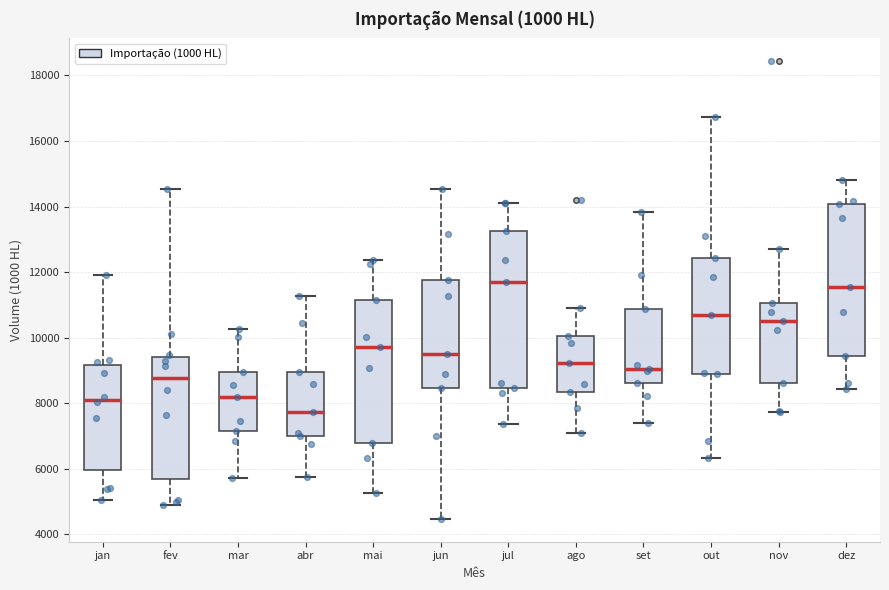

Reading left to right, read every box against the y-axis: the position of its median line, the range the box covers, and the ends of its whiskers. The values are not printed on the chart, so give them approximately, as read against the axis.

jan: median 8200, box 6000 to 9200, whiskers 5000 to 12000
fev: median 8800, box 5600 to 9400, whiskers 4800 to 14600
mar: median 8200, box 7200 to 9000, whiskers 5800 to 10200
abr: median 7800, box 7000 to 9000, whiskers 5800 to 11200
mai: median 9800, box 6800 to 11200, whiskers 5200 to 12400
jun: median 9600, box 8400 to 11800, whiskers 4400 to 14600
jul: median 11600, box 8400 to 13200, whiskers 7400 to 14200
ago: median 9200, box 8400 to 10000, whiskers 7000 to 11000
set: median 9000, box 8600 to 10800, whiskers 7400 to 13800
out: median 10600, box 9000 to 12400, whiskers 6400 to 16800
nov: median 10600, box 8600 to 11000, whiskers 7800 to 12800
dez: median 11600, box 9400 to 14000, whiskers 8400 to 14800